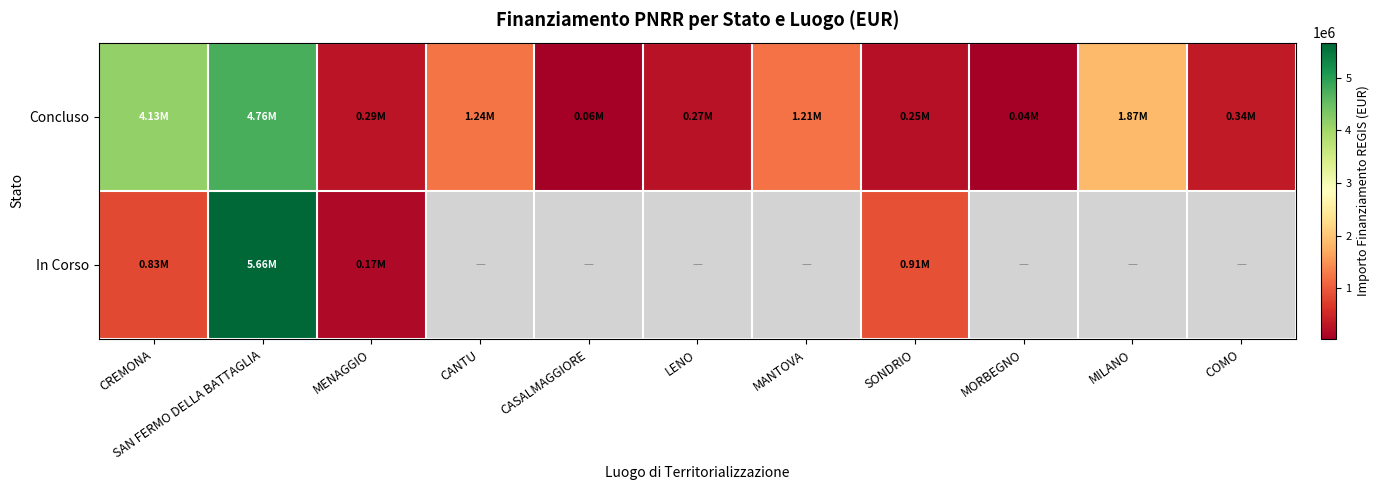

At COMO, list the series in order from largest to smallest.

Concluso, In Corso